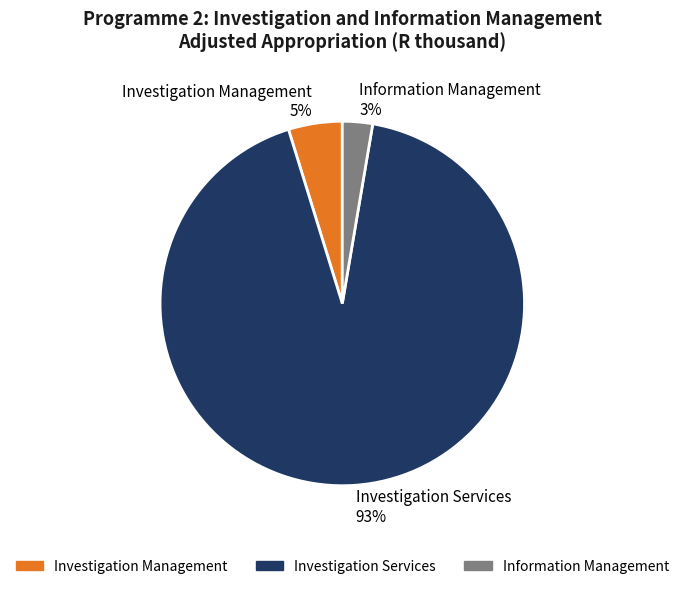

Approximately how many times larger is the value at Information Management compared to Investigation Management?

0.6